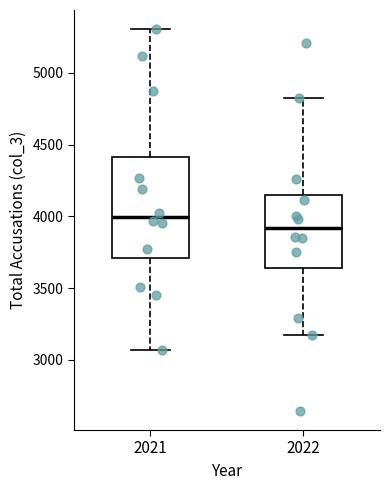

Reading left to right, transcribe this box plot: for each box, give where its median line is, the range the box spans, and where its two whiskers end, as read against the y-axis. The values are not printed on the chart, so give them approximately, as read against the axis.

2021: median 4000, box 3700 to 4400, whiskers 3050 to 5300
2022: median 3900, box 3650 to 4150, whiskers 3150 to 4800